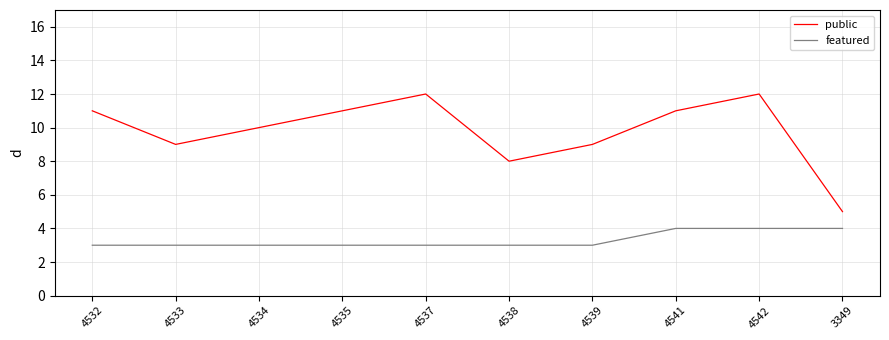

Is the value of featured at 4533 greater than the value of public at 4533?

No